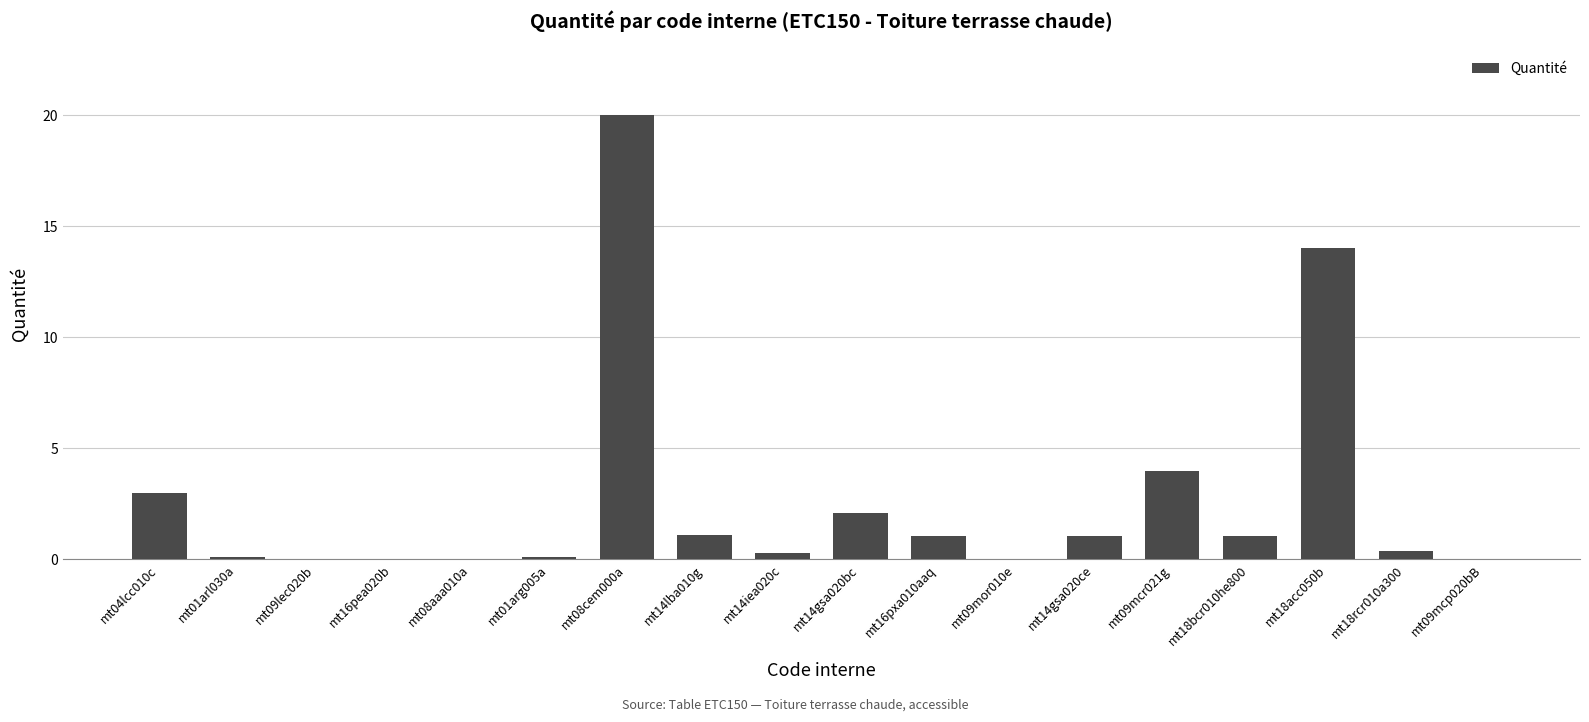

The chart shows a value of 1.1 at mt18bcr010he800. True or false?

True